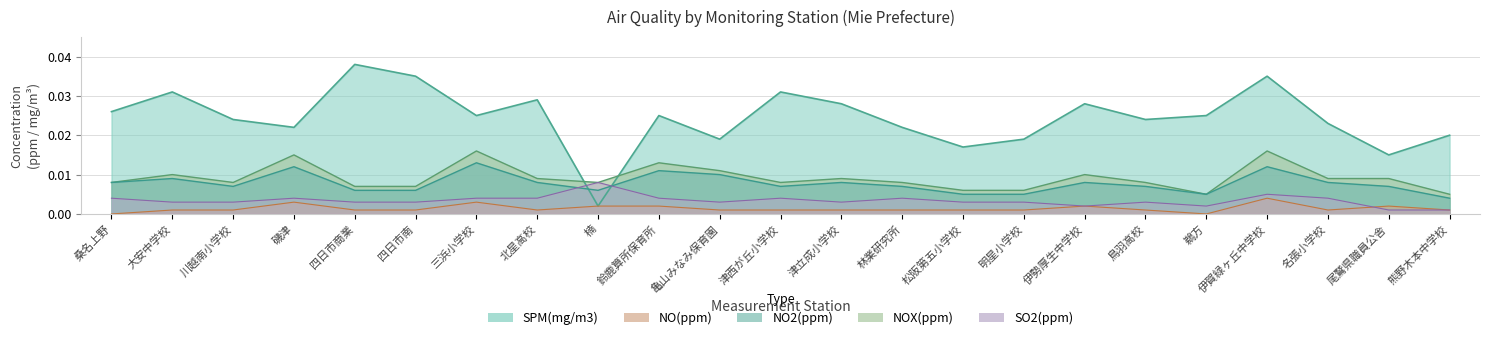

True or false: SPM(mg/m3) and NOX(ppm) intersect in this chart.

True